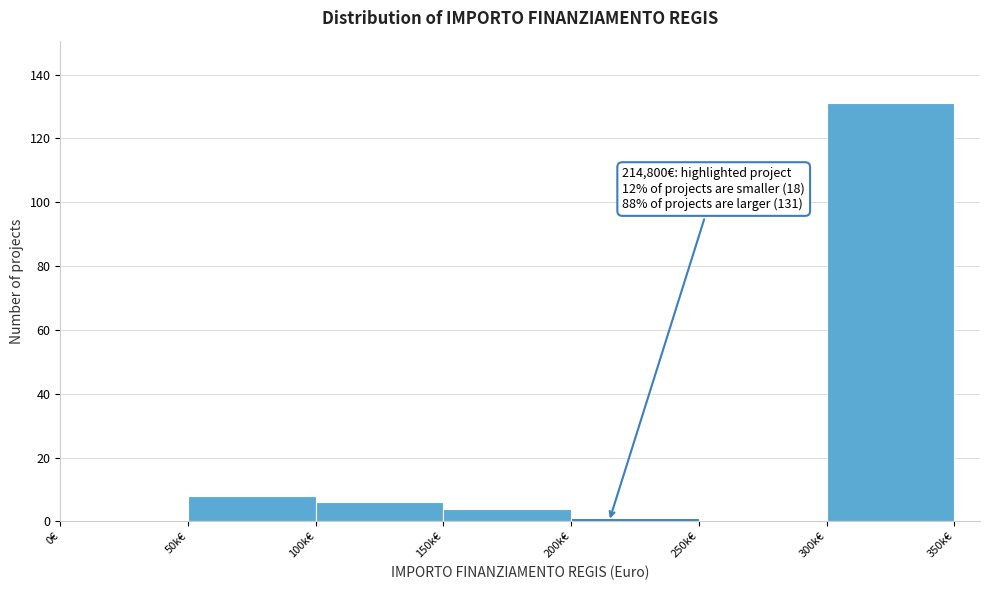

Reading left to right, what are all the values shown in this chart?

0€=0	50k€=8	100k€=6	150k€=4	200k€=1	250k€=0	300k€=131